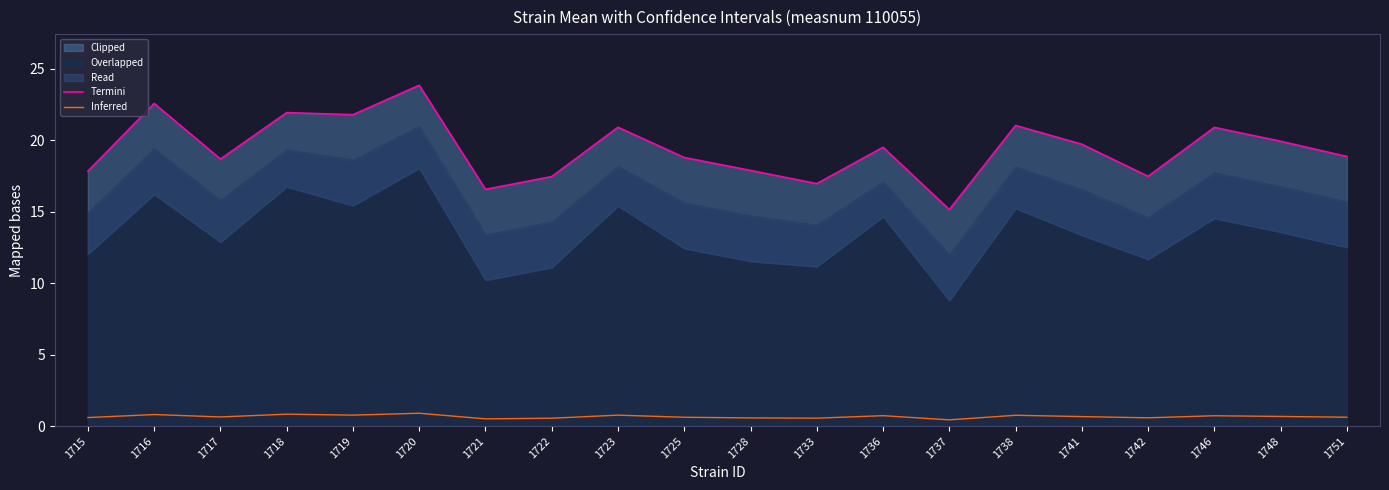

What value does the Inferred series have at 1736?

0.7